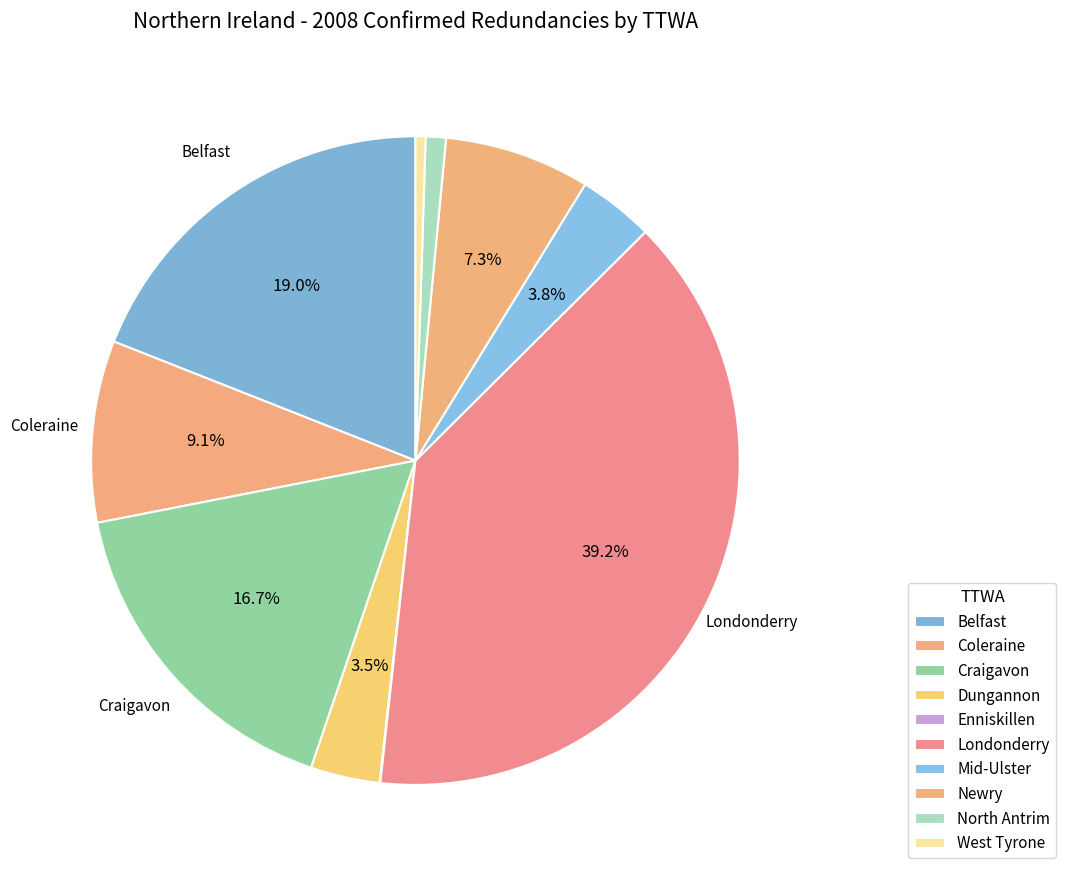

Is there any slice that represents more than half of the pie?

No